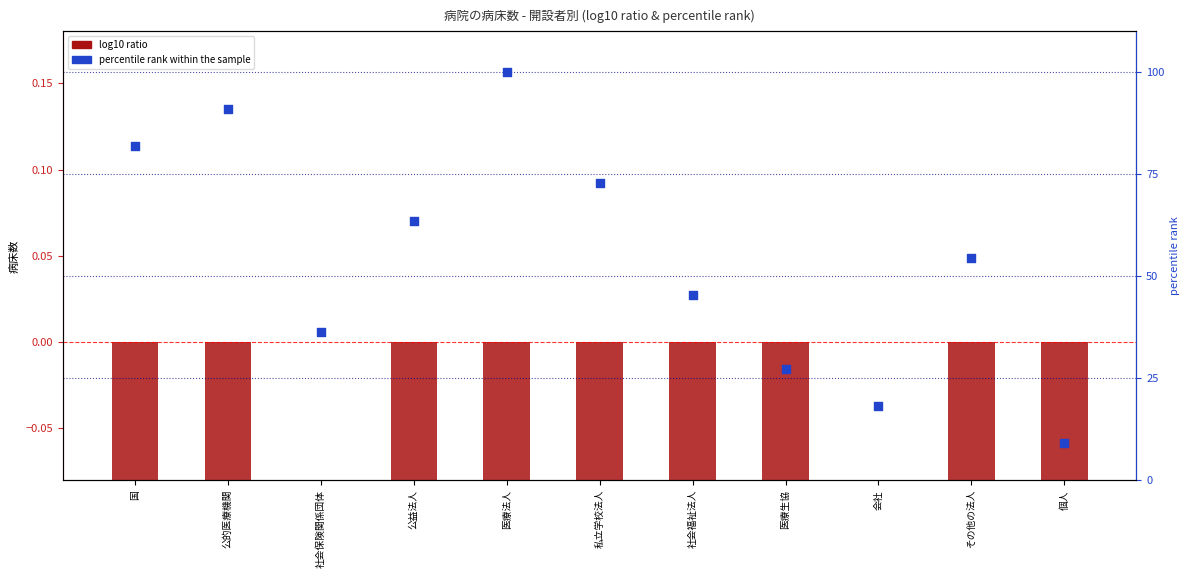

At how many categories does at least one series exceed 73?

3